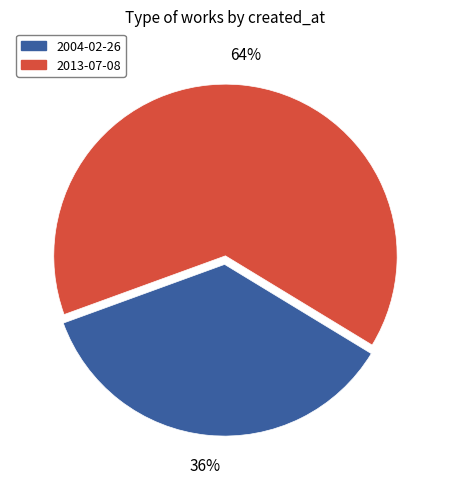

Between 2013-07-08 and 2004-02-26, which is larger?

2013-07-08